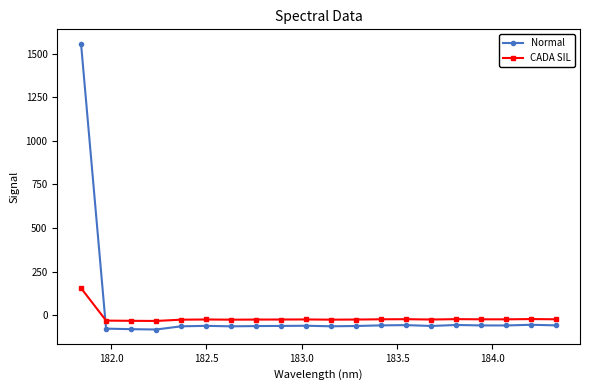

What is the maximum value shown in the chart?

1556.7